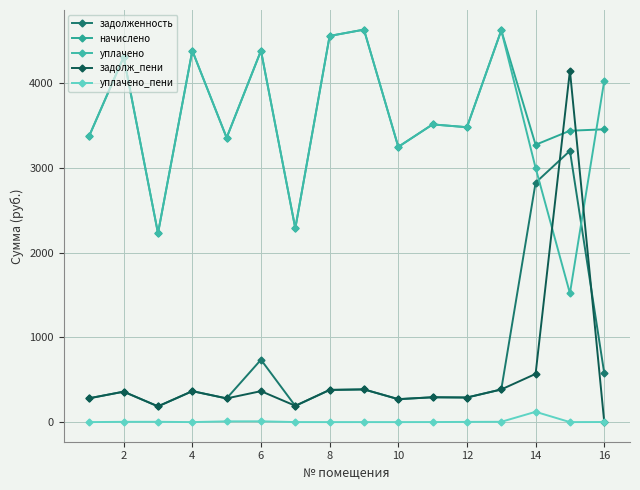

Where does the начислено series first go above 3477?

2